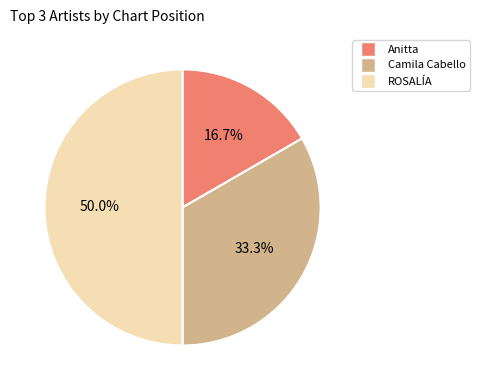

Does Camila Cabello account for over 50% of the chart?

No